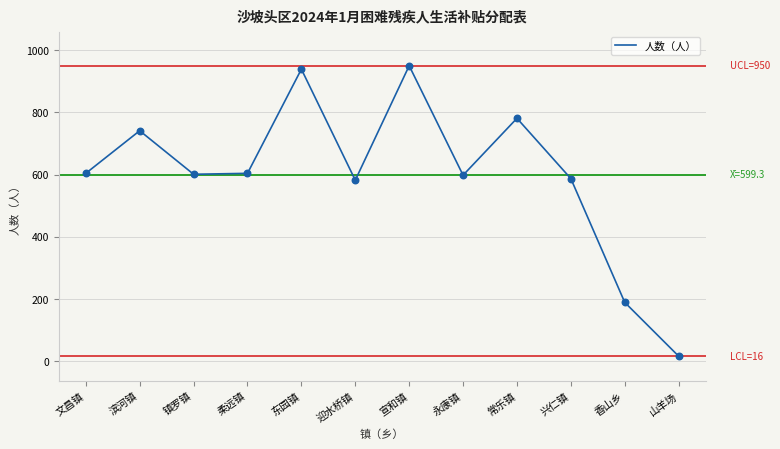

What is the change in value from 镇罗镇 to 山羊场?

-585